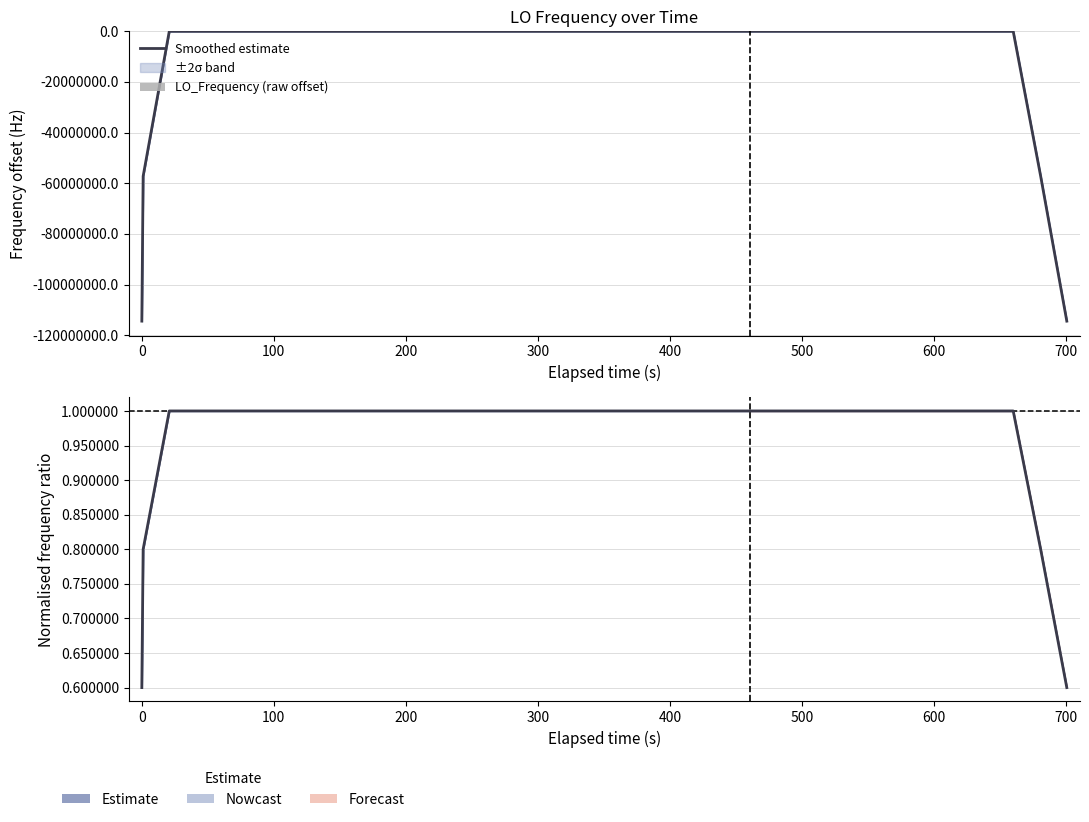

How many negative values does the LO_Frequency (raw offset) series have?

23